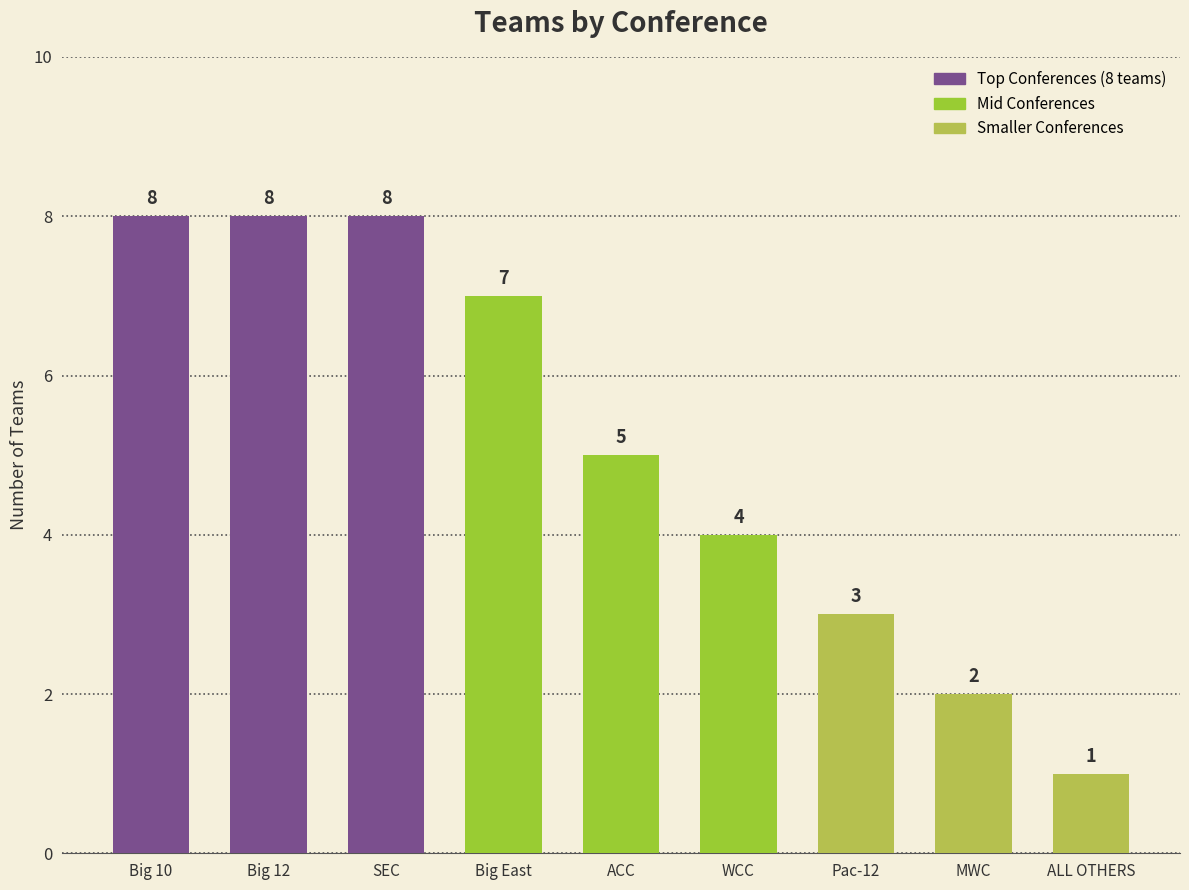

What is the sum of the values at ALL OTHERS and Pac-12?

4